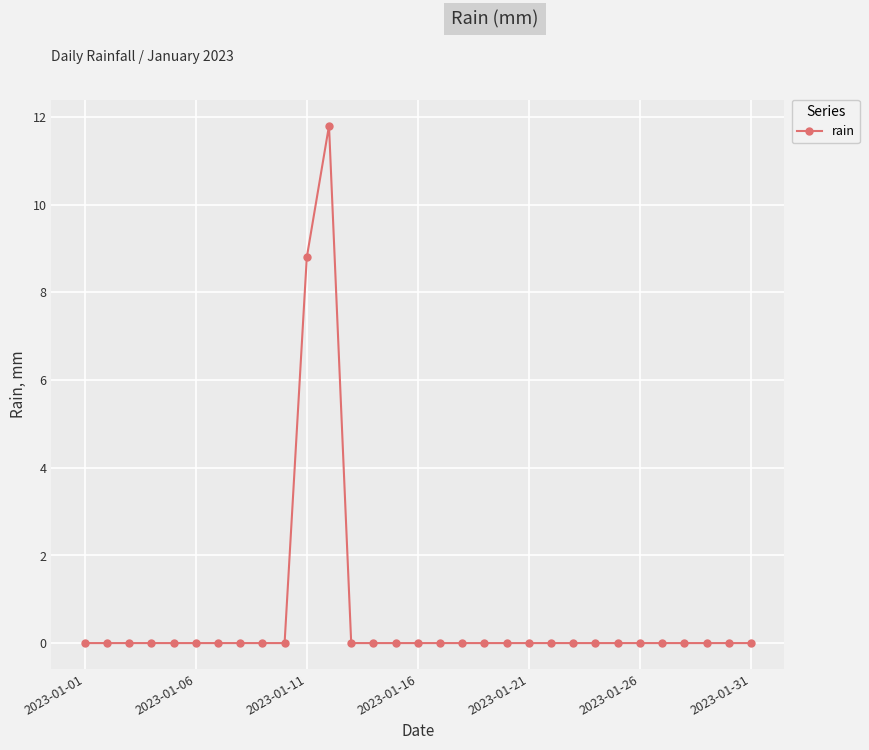

What is the sum of all values?

20.6